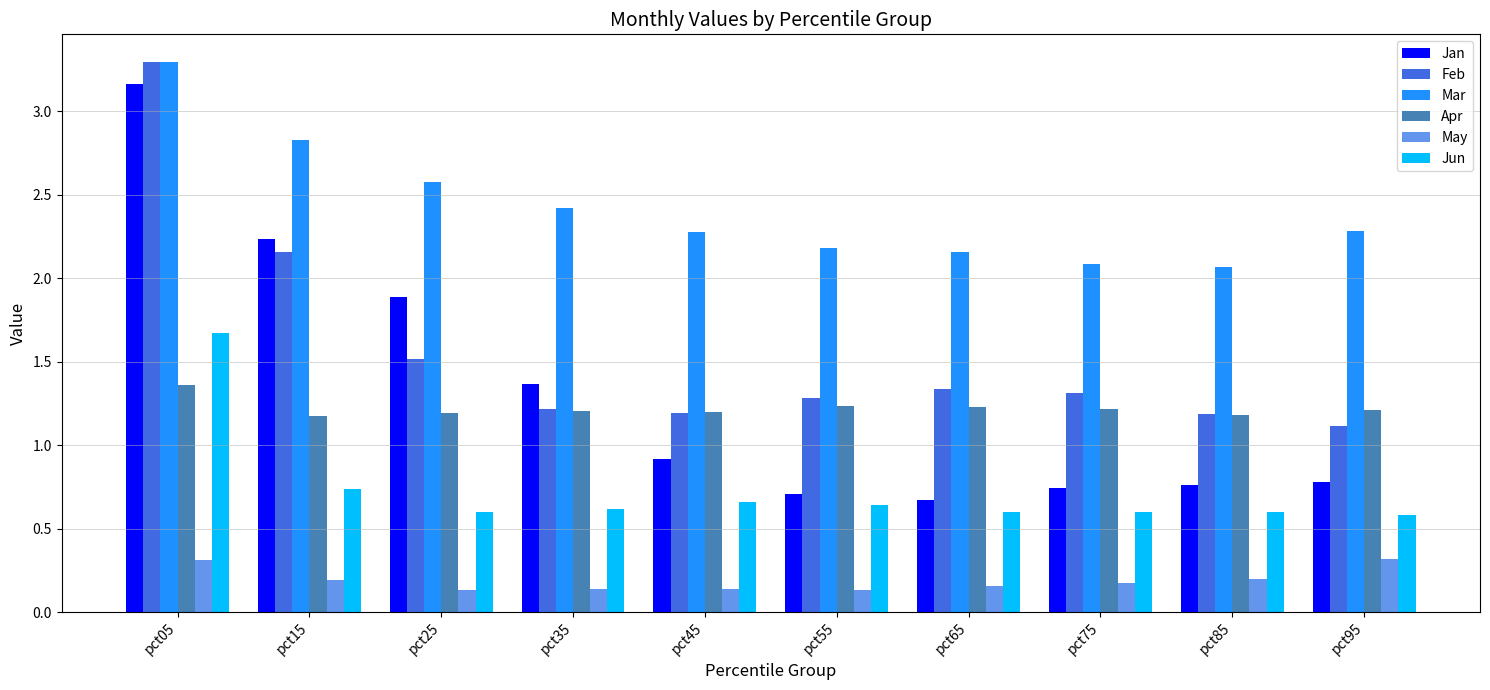

What is the greatest value displayed?

3.3